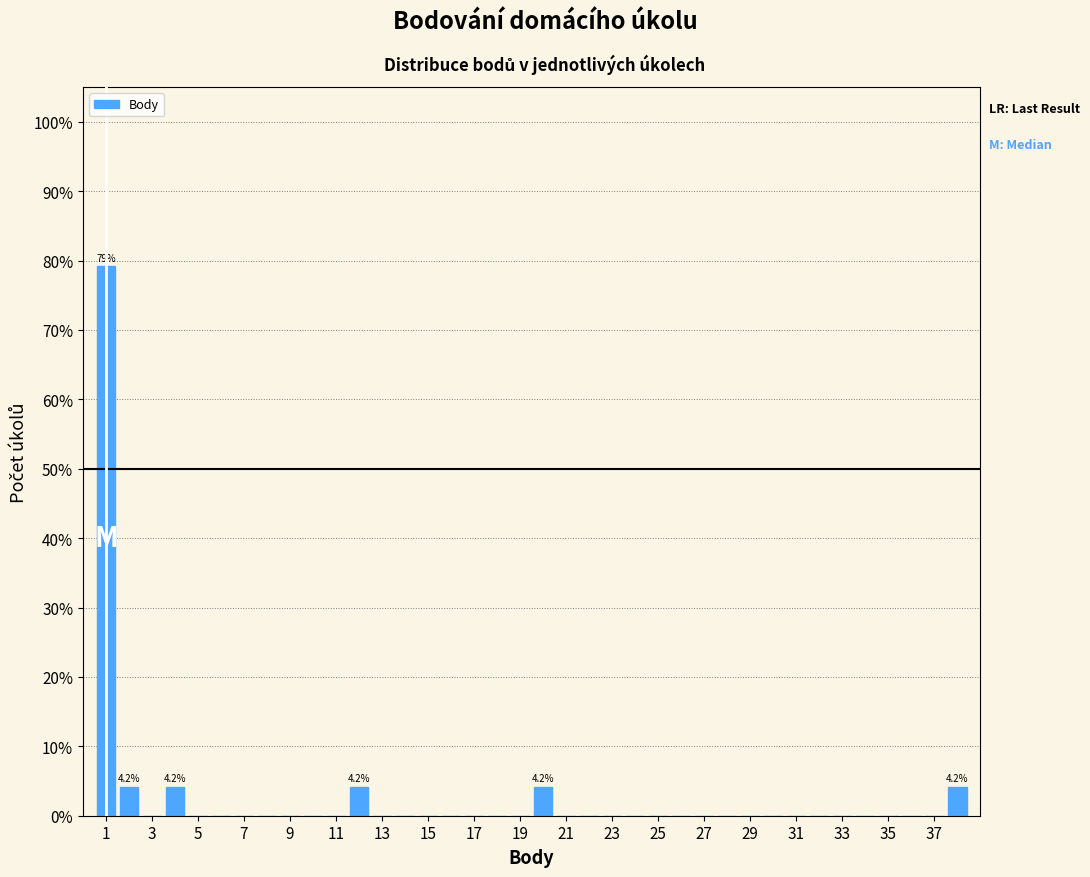

Which range on the x-axis has the tallest bar?

0.5 to 1.5